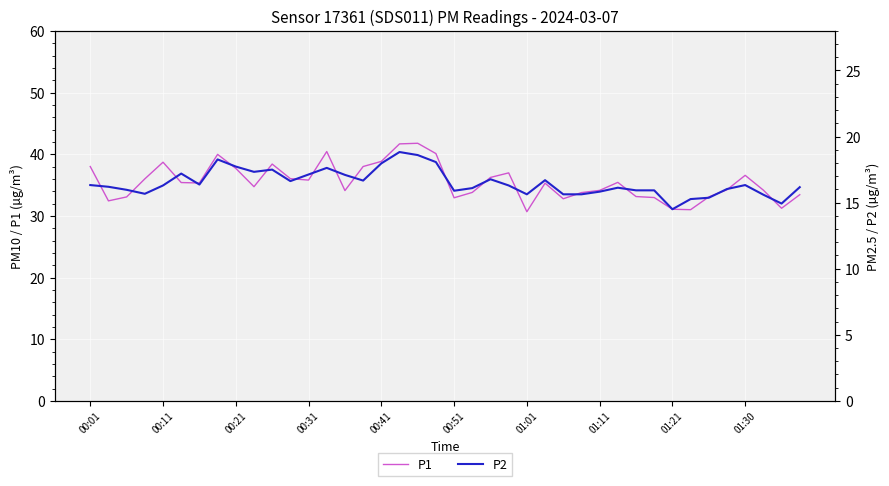

True or false: P1 has more than 0 interior local peaks.

True